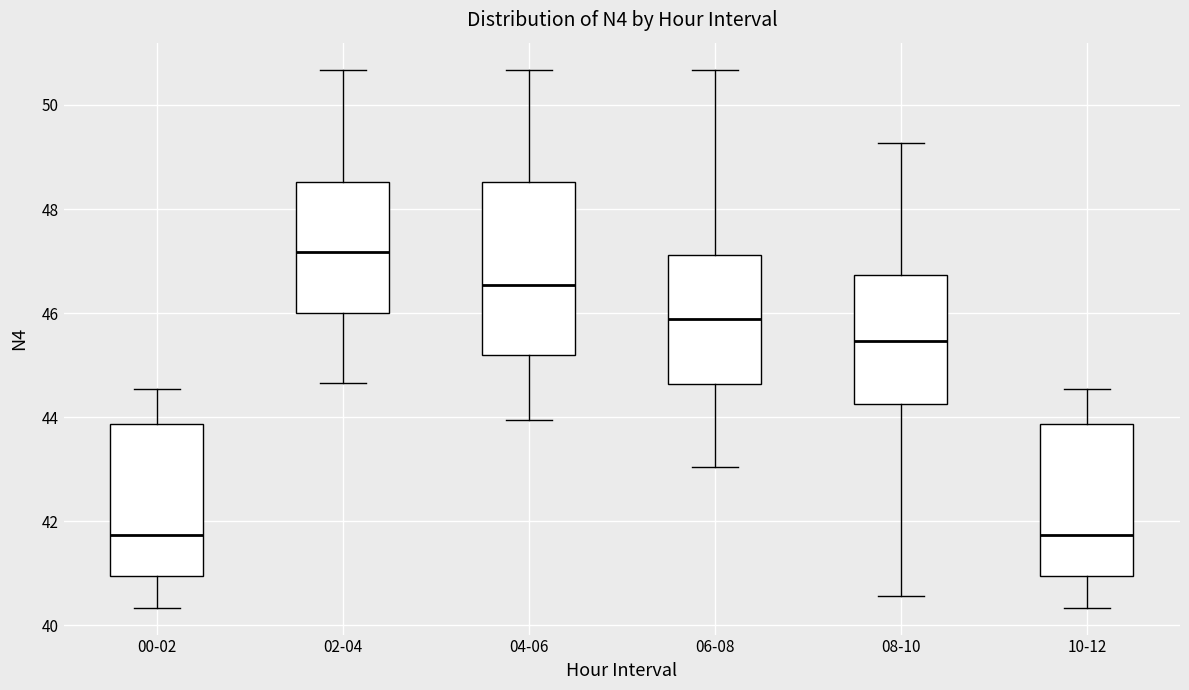

Where does the lower whisker of the box for 04-06 end on the y-axis? The values are not printed on the chart, so give them approximately, as read against the axis.

44.0